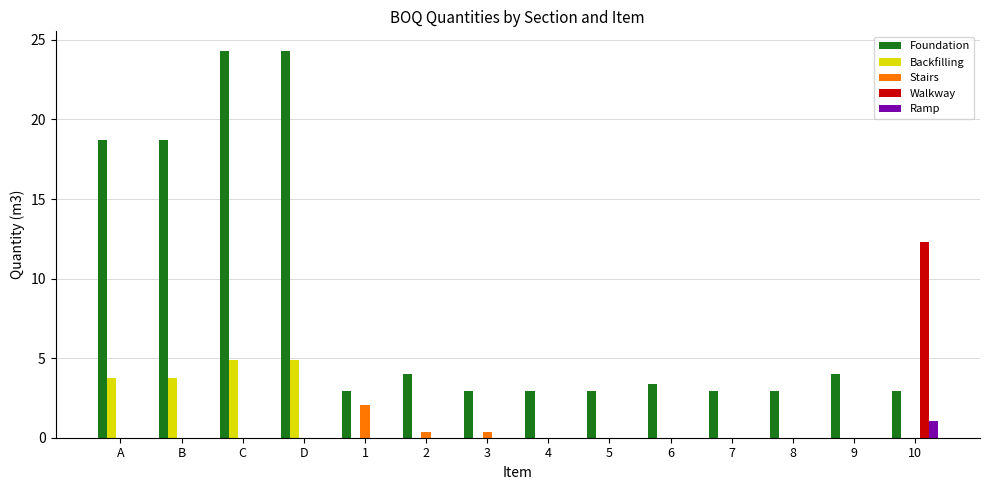

Reading right to left, transcribe all the data shown in this chart.

Foundation: 10=2.9	9=4.0	8=2.9	7=2.9	6=3.4	5=2.9	4=2.9	3=2.9	2=4.0	1=2.9	D=24.3	C=24.3	B=18.7	A=18.7
Backfilling: 10=0.0	9=0.0	8=0.0	7=0.0	6=0.0	5=0.0	4=0.0	3=0.0	2=0.0	1=0.0	D=4.9	C=4.9	B=3.7	A=3.7
Stairs: 10=0.0	9=0.0	8=0.0	7=0.0	6=0.0	5=0.0	4=0.0	3=0.4	2=0.4	1=2.0	D=0.0	C=0.0	B=0.0	A=0.0
Walkway: 10=12.3	9=0.0	8=0.0	7=0.0	6=0.0	5=0.0	4=0.0	3=0.0	2=0.0	1=0.0	D=0.0	C=0.0	B=0.0	A=0.0
Ramp: 10=1.0	9=0.0	8=0.0	7=0.0	6=0.0	5=0.0	4=0.0	3=0.0	2=0.0	1=0.0	D=0.0	C=0.0	B=0.0	A=0.0